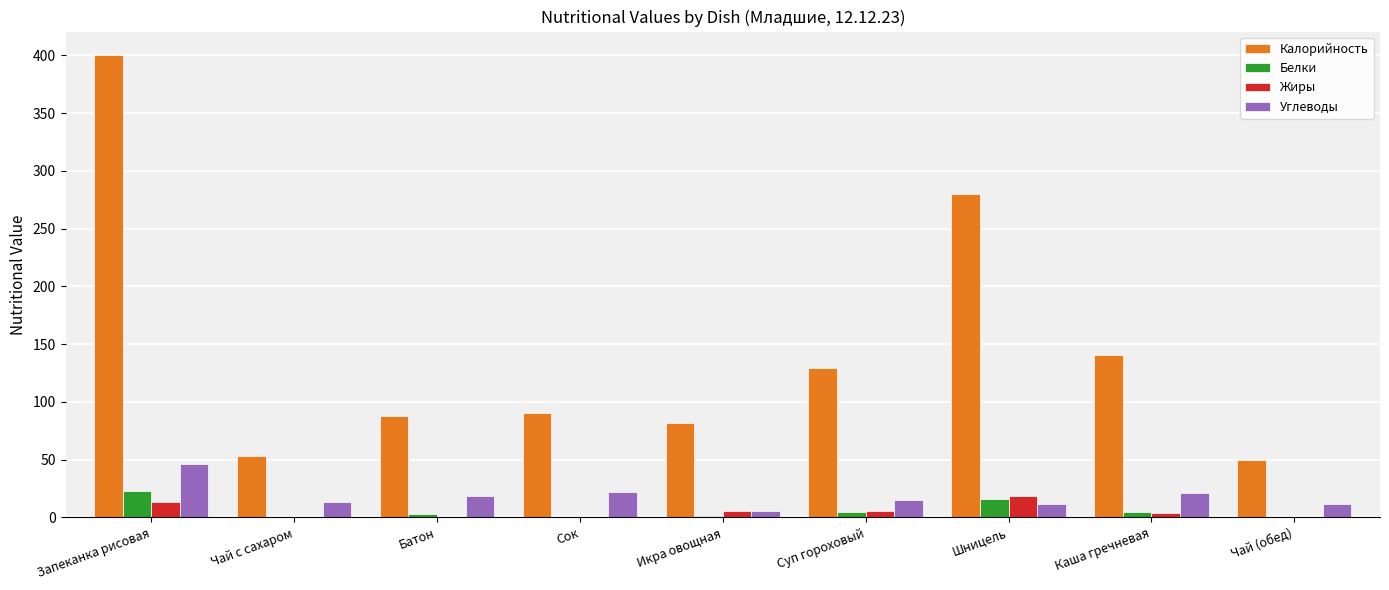

What is the total value across all series at Суп гороховый?

155.0